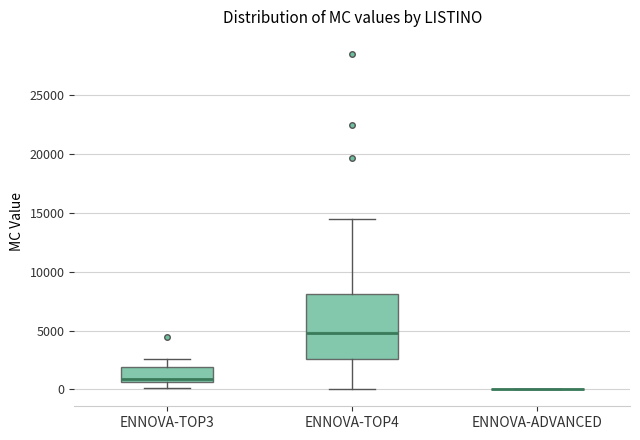

Which box is the tallest, from its lower edge to its upper edge?

ENNOVA-TOP4